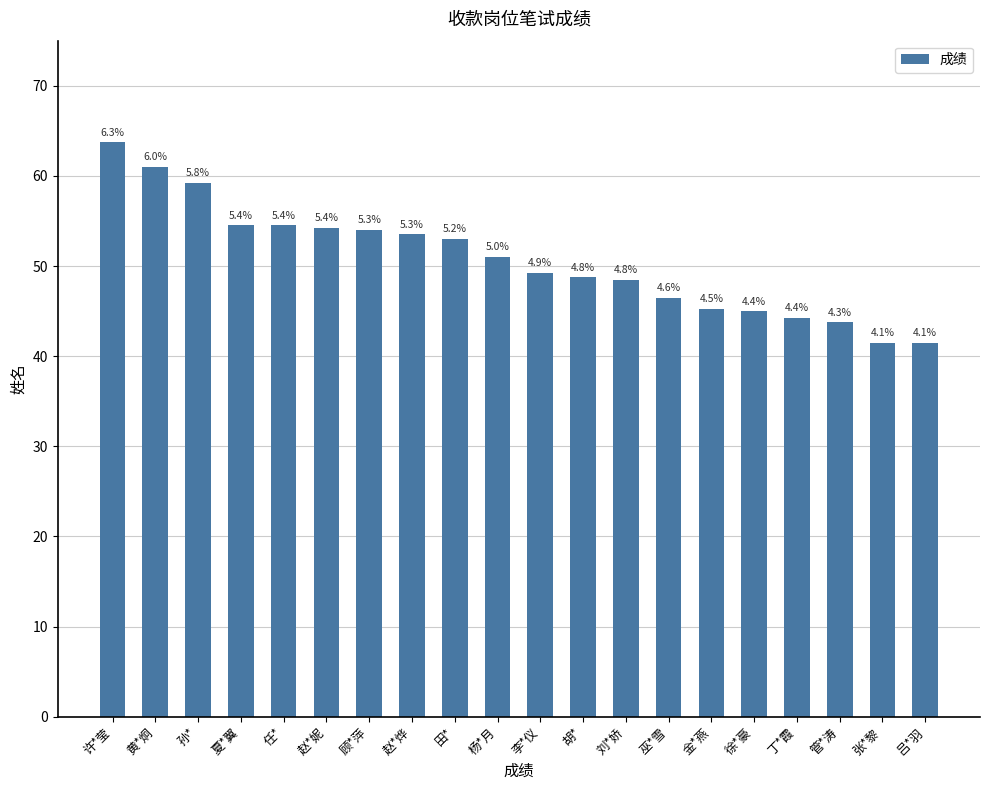

Read the value at 田*.

53.0